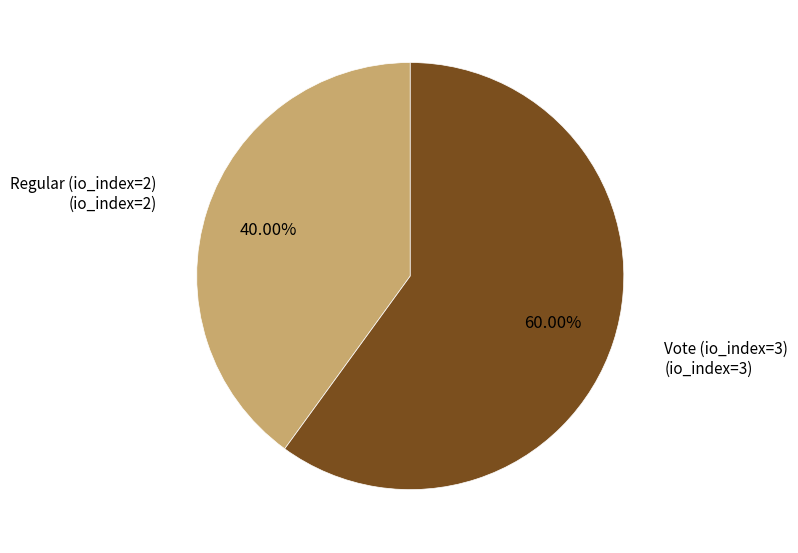

Does any single category account for the majority?

Yes